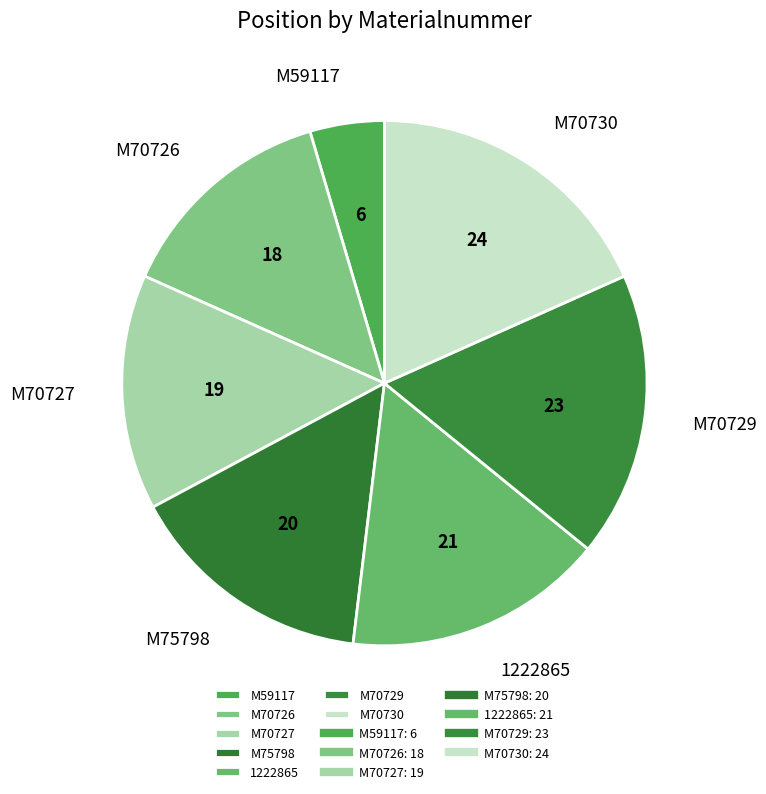

Is the sum of M75798 and M70730 greater than half?

No